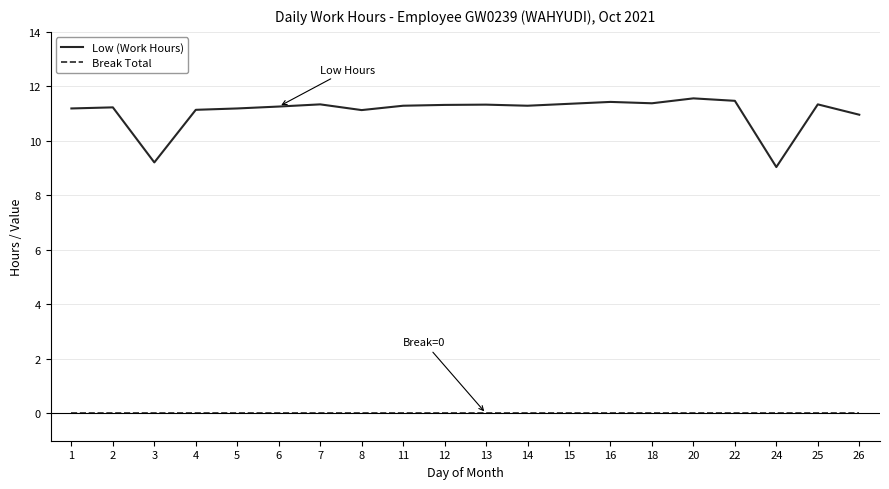

Which series has the largest range (max minus min)?

Low (Work Hours)